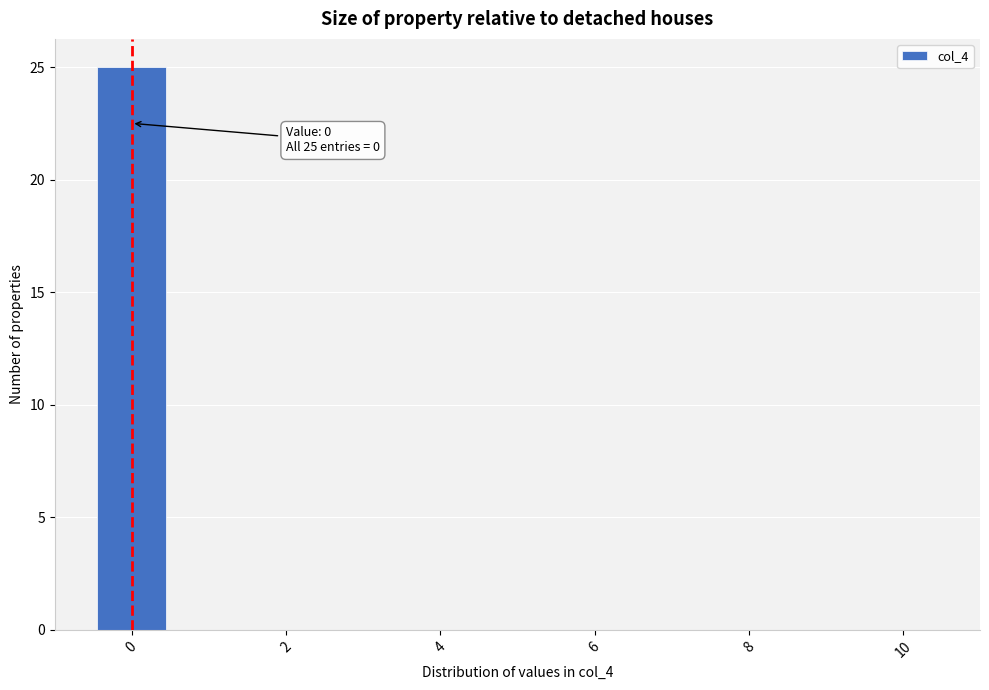

Over which range of the x-axis is the bar tallest?

-0.5 to 0.5